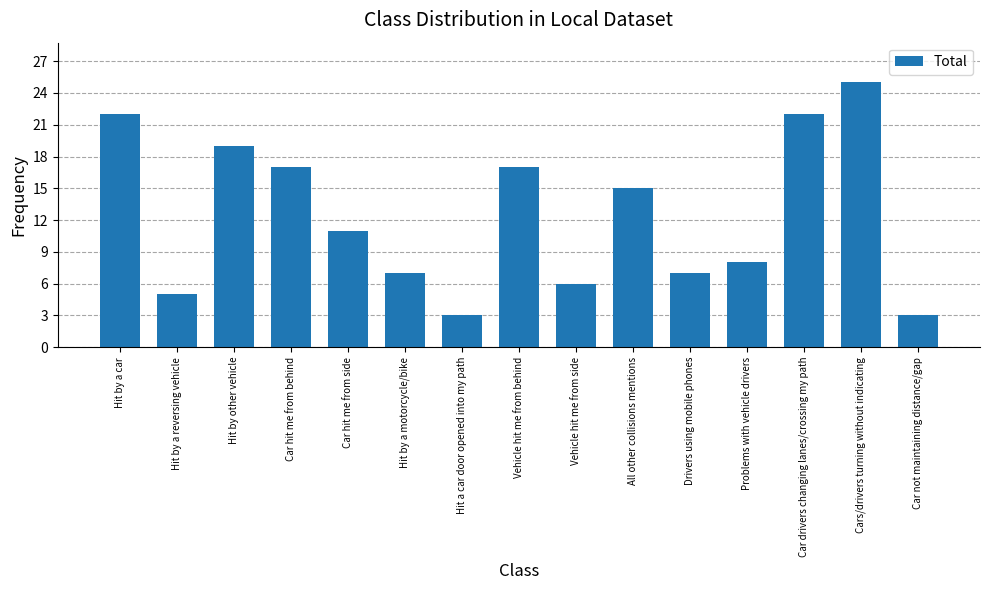

Reading left to right, transcribe all the data shown in this chart.

22	5	19	17	11	7	3	17	6	15	7	8	22	25	3